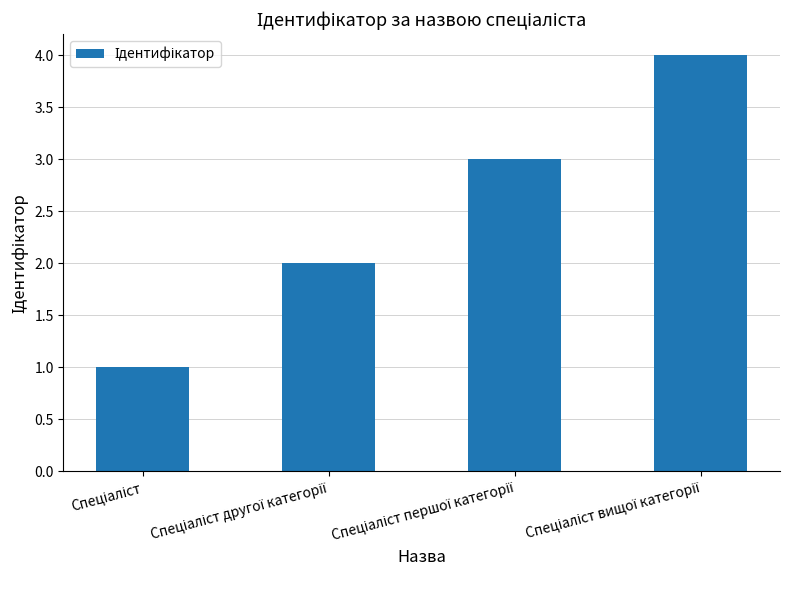

What is the difference between the maximum and minimum values?

3